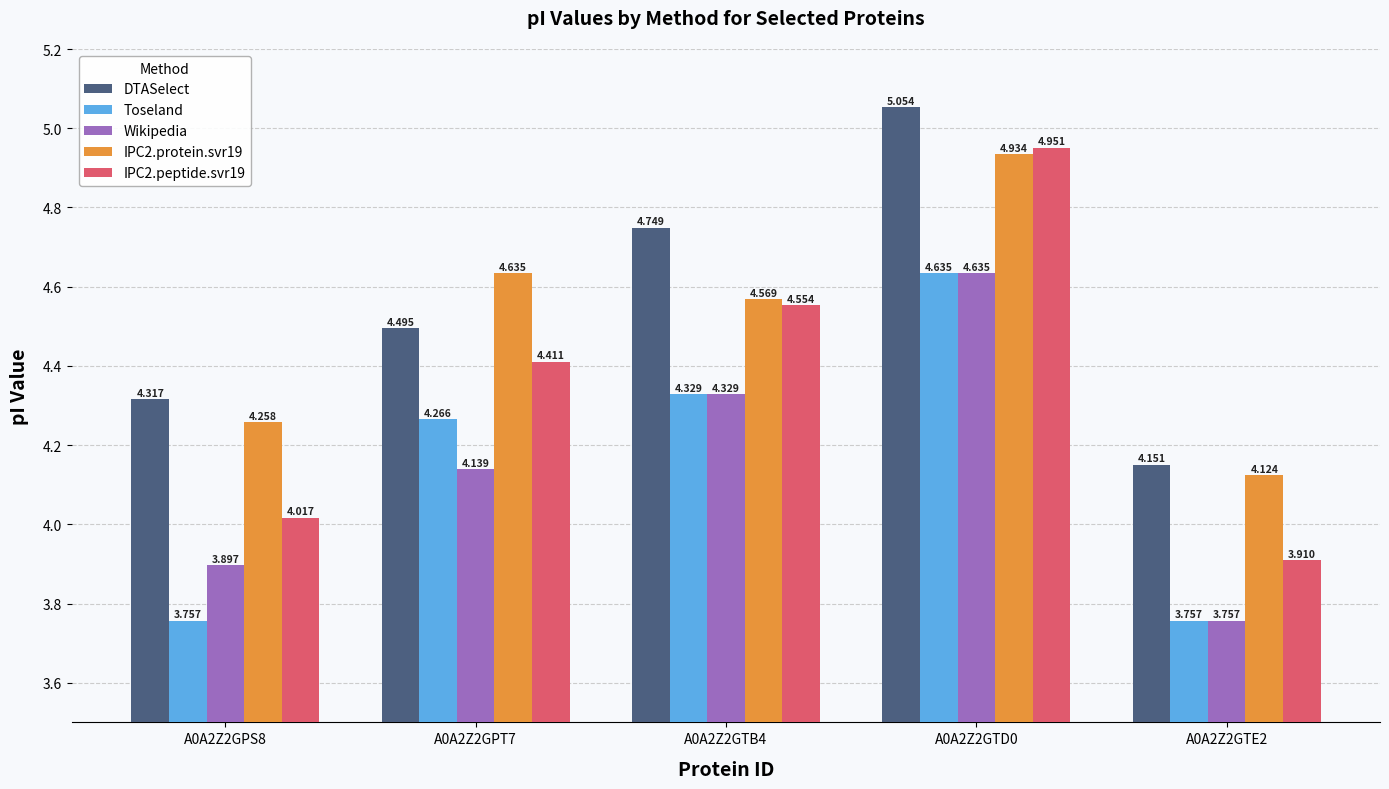

What is the difference between the IPC2.protein.svr19 values at A0A2Z2GTB4 and A0A2Z2GTE2?

0.4